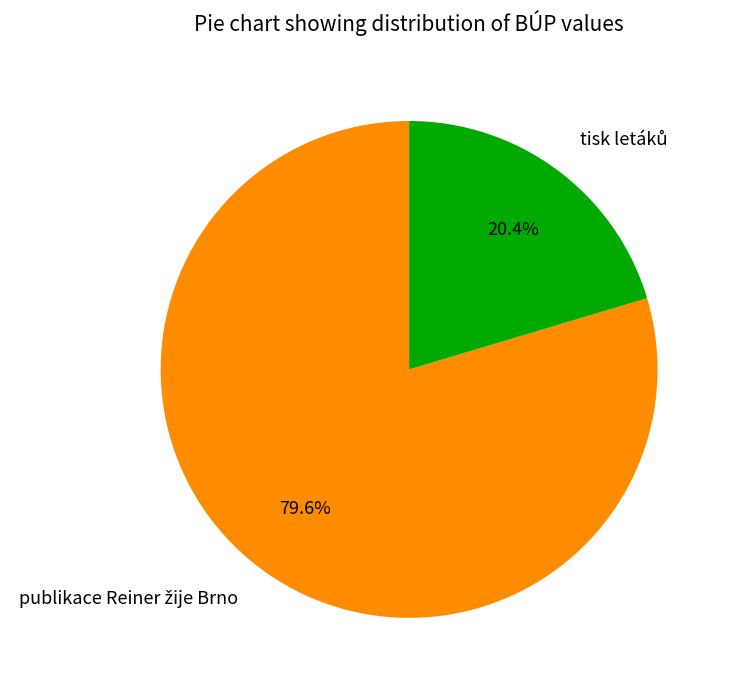

Is there any slice that represents more than half of the pie?

Yes